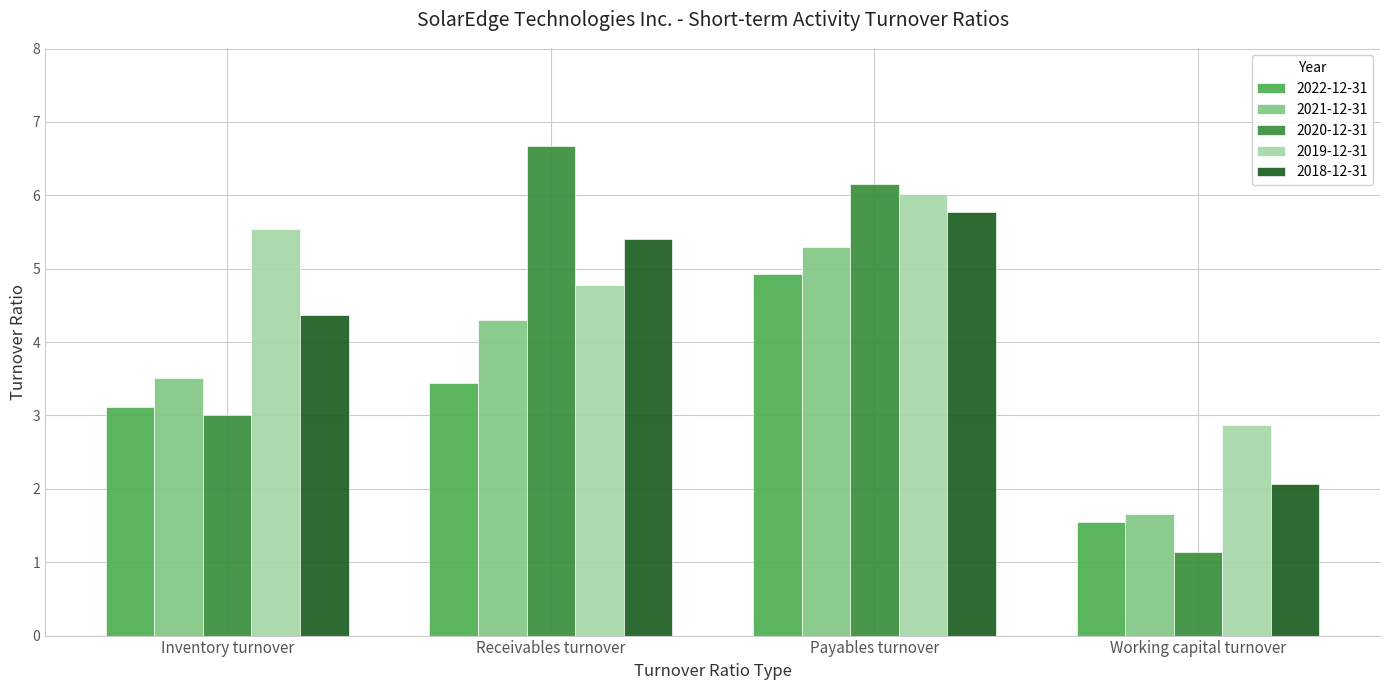

Reading right to left, what are all the values shown in this chart?

2022-12-31: 1.6	4.9	3.4	3.1
2021-12-31: 1.7	5.3	4.3	3.5
2020-12-31: 1.1	6.2	6.7	3.0
2019-12-31: 2.9	6.0	4.8	5.5
2018-12-31: 2.1	5.8	5.4	4.4